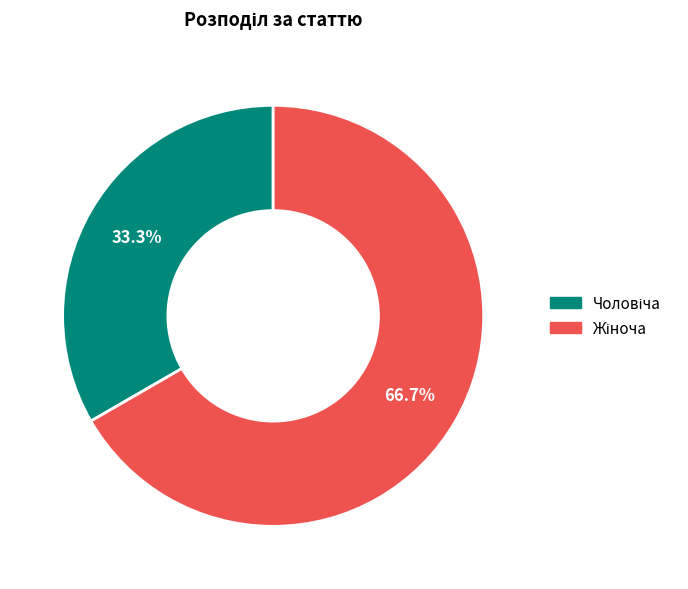

Count the number of slices in the pie.

2